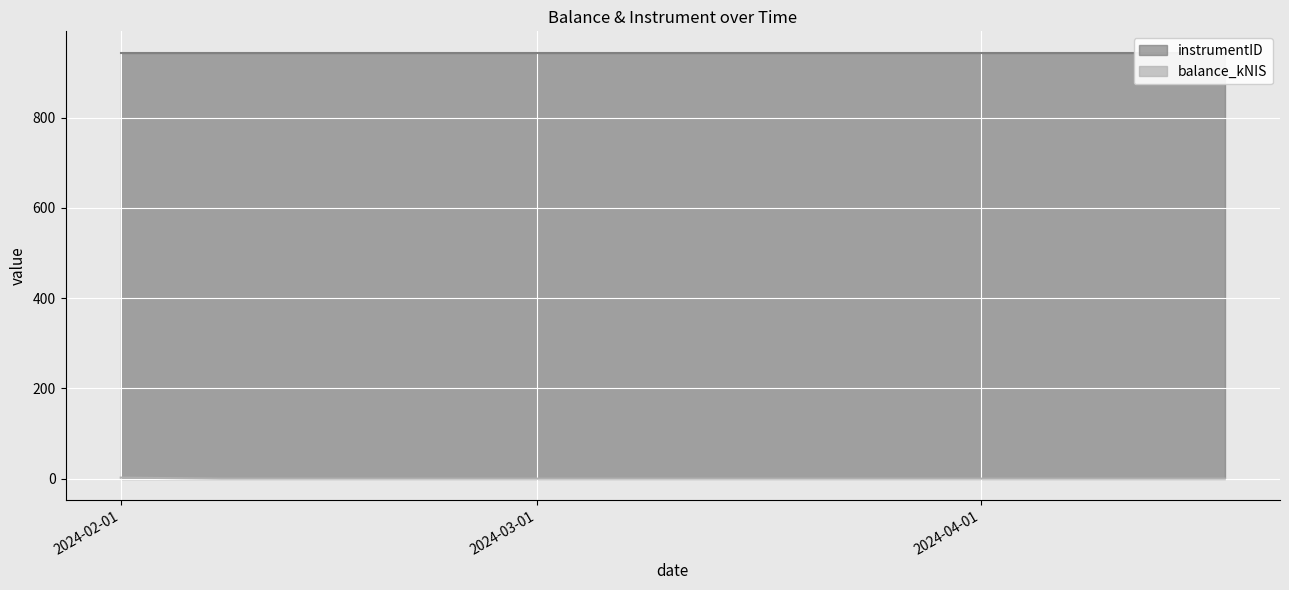

How many values in the balance_kNIS series exceed 0?

1